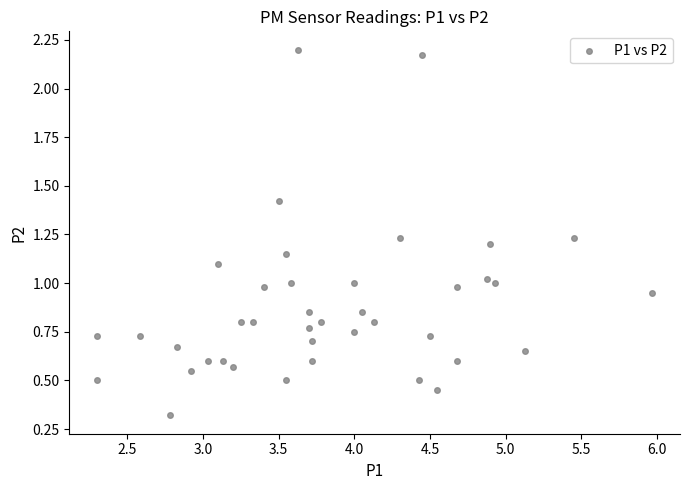

What is the range of Y values (max minus min)?

1.9